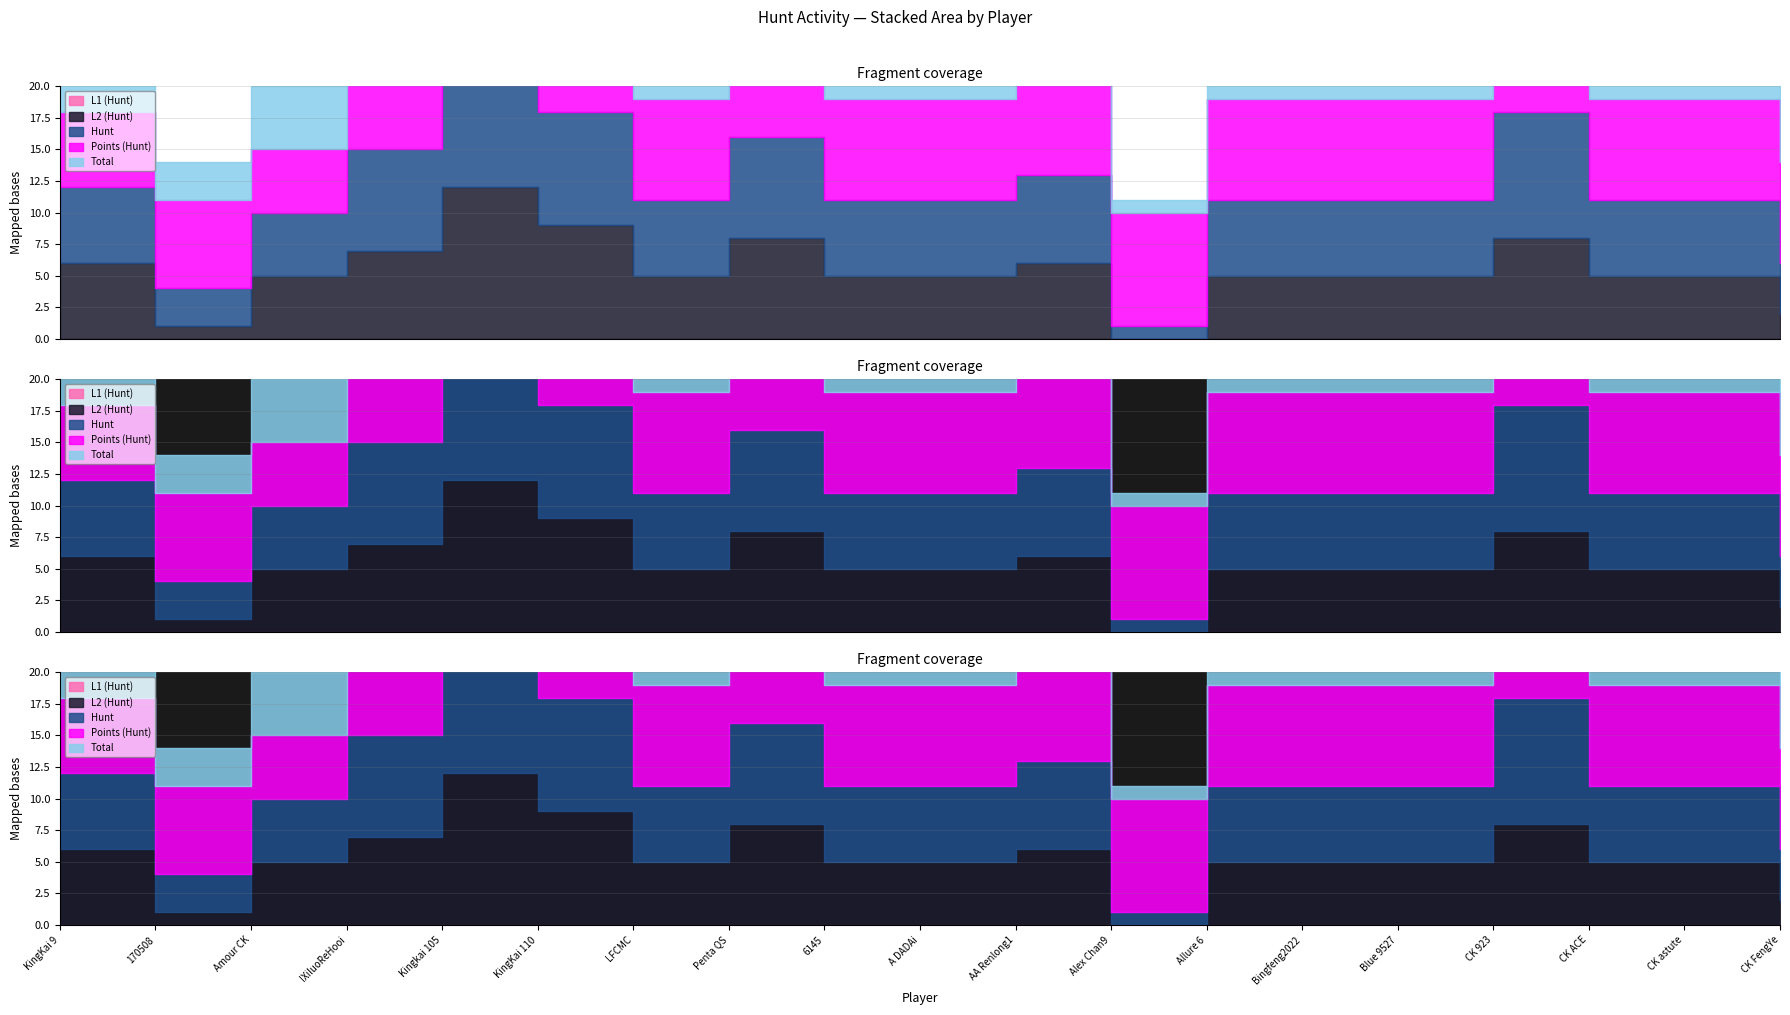

Rank the series at Blue 9527 from lowest to highest value.

L1 (Hunt), L2 (Hunt), Hunt, Total, Points (Hunt)